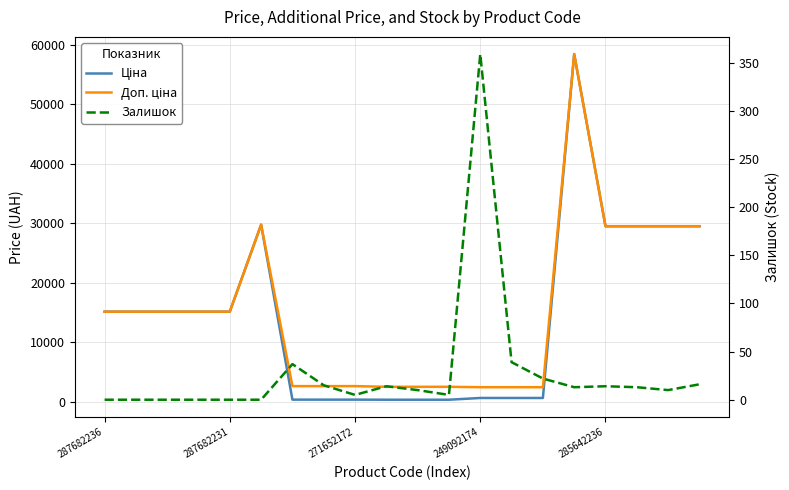

Rank the series at 9 from lowest to highest value.

Залишок, Ціна, Доп. ціна